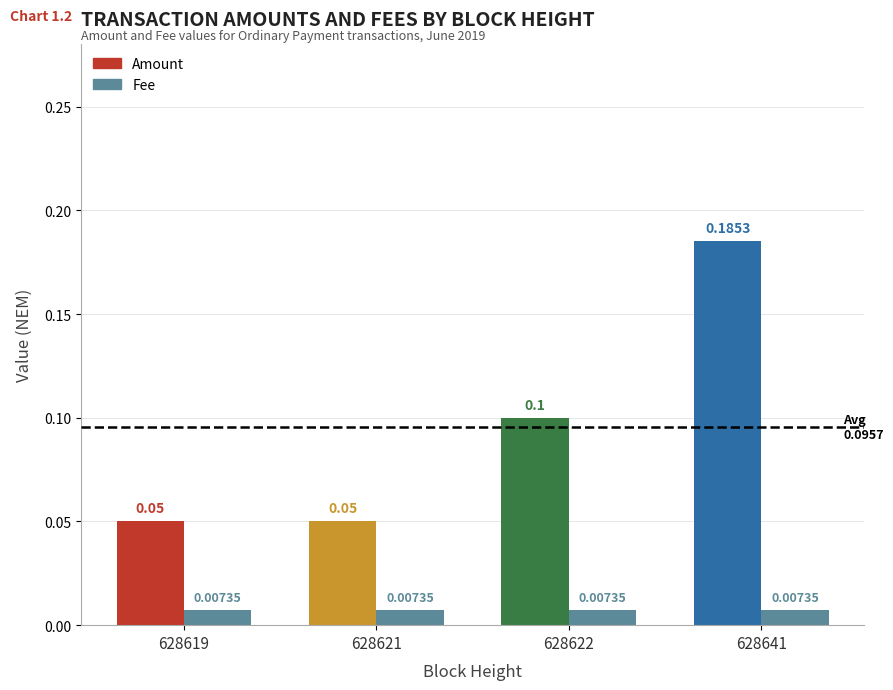

At how many categories does at least one series exceed 0?

4